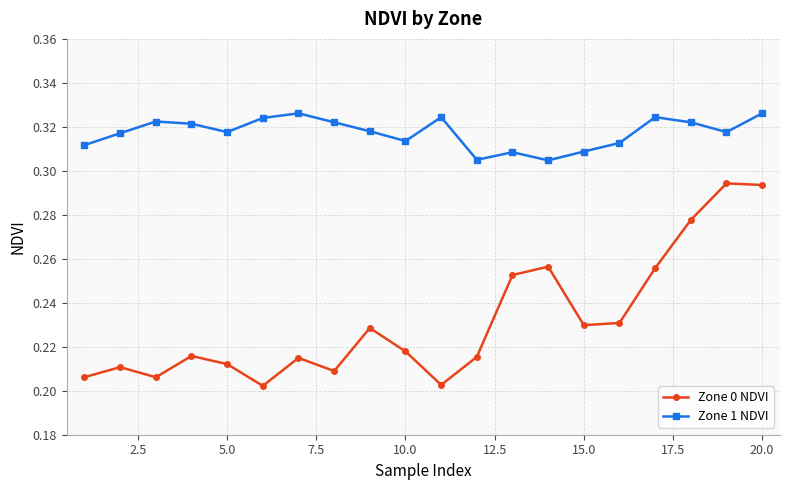

At how many categories does at least one series exceed 0?

20